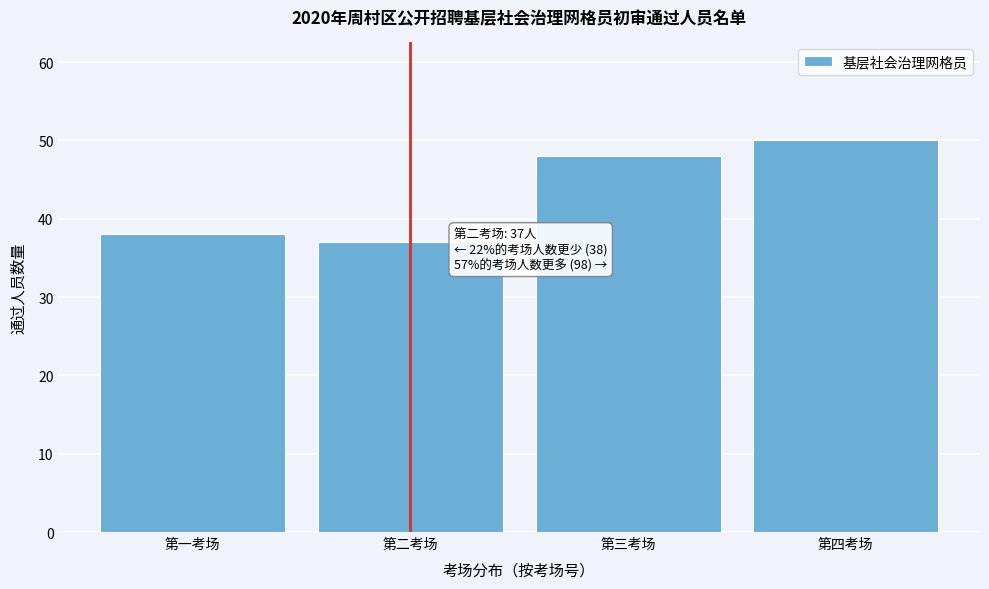

Reading left to right, what are all the values shown in this chart?

第一考场=38	第二考场=37	第三考场=48	第四考场=50